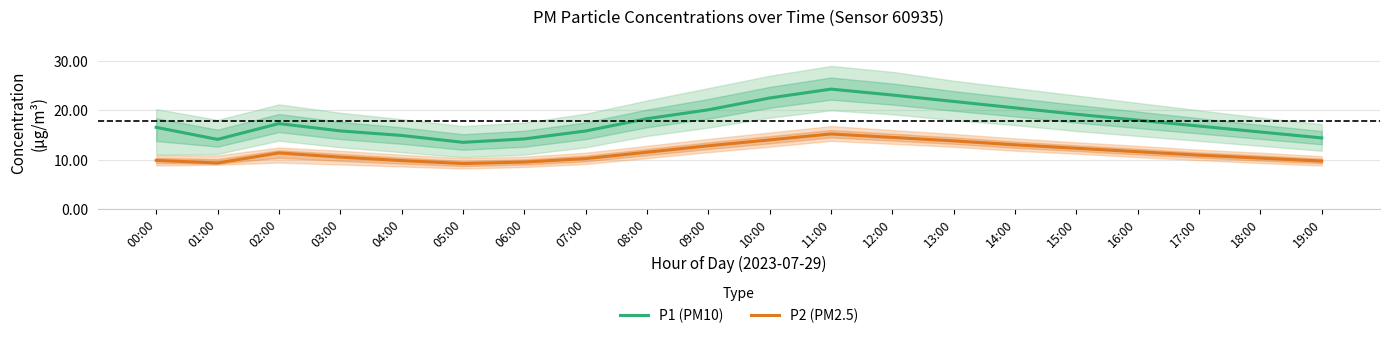

True or false: P2 (PM2.5) and P1 (PM10) cross at least once.

False